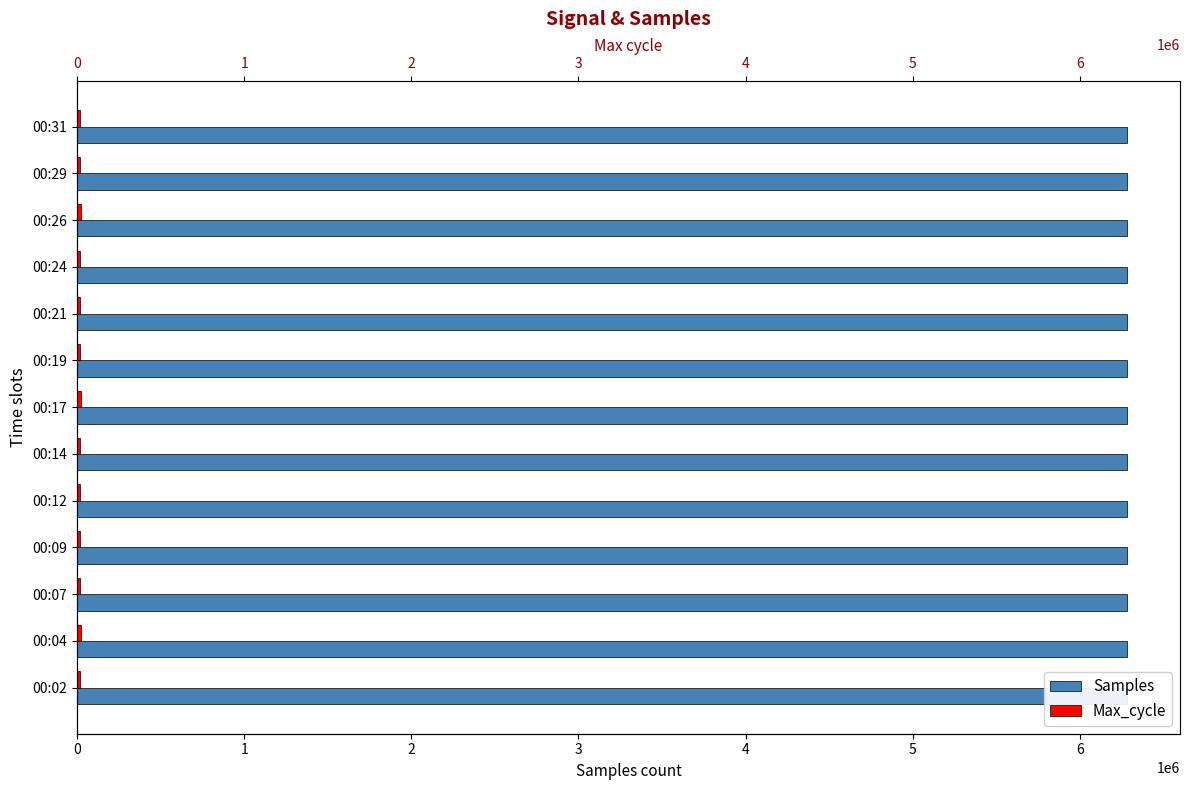

How many series are shown in this chart?

2